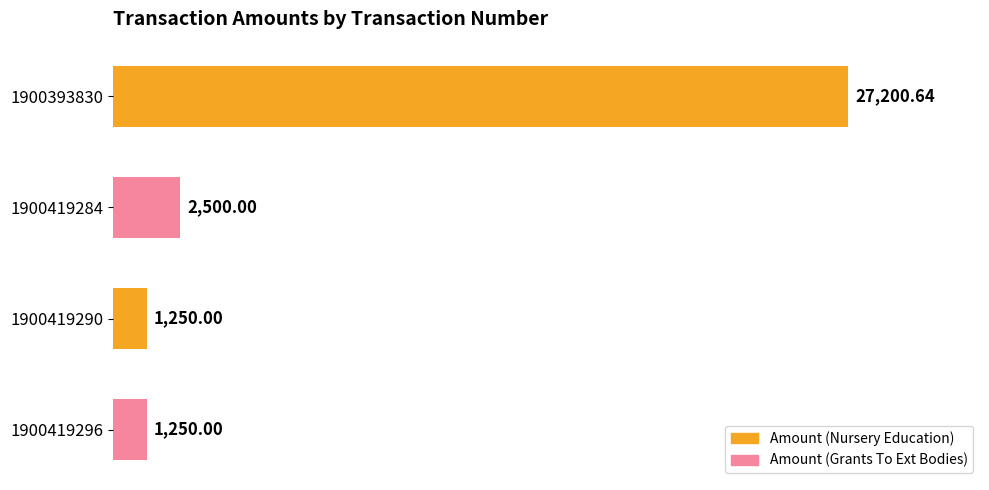

Which has a higher value, 1900393830 or 1900419290?

1900393830